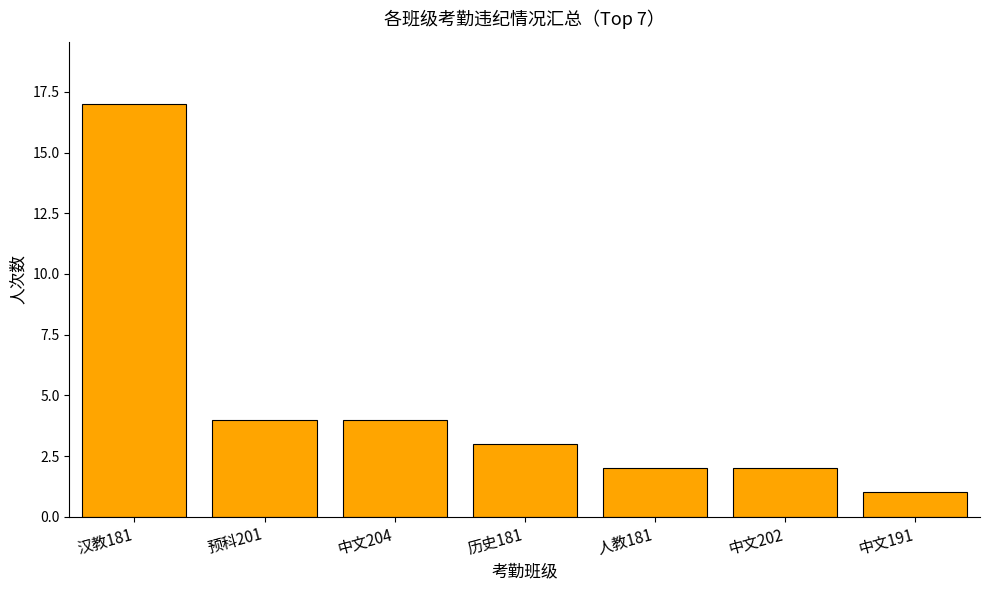

Reading left to right, list all the values displayed in this chart.

汉教181=17	预科201=4	中文204=4	历史181=3	人教181=2	中文202=2	中文191=1